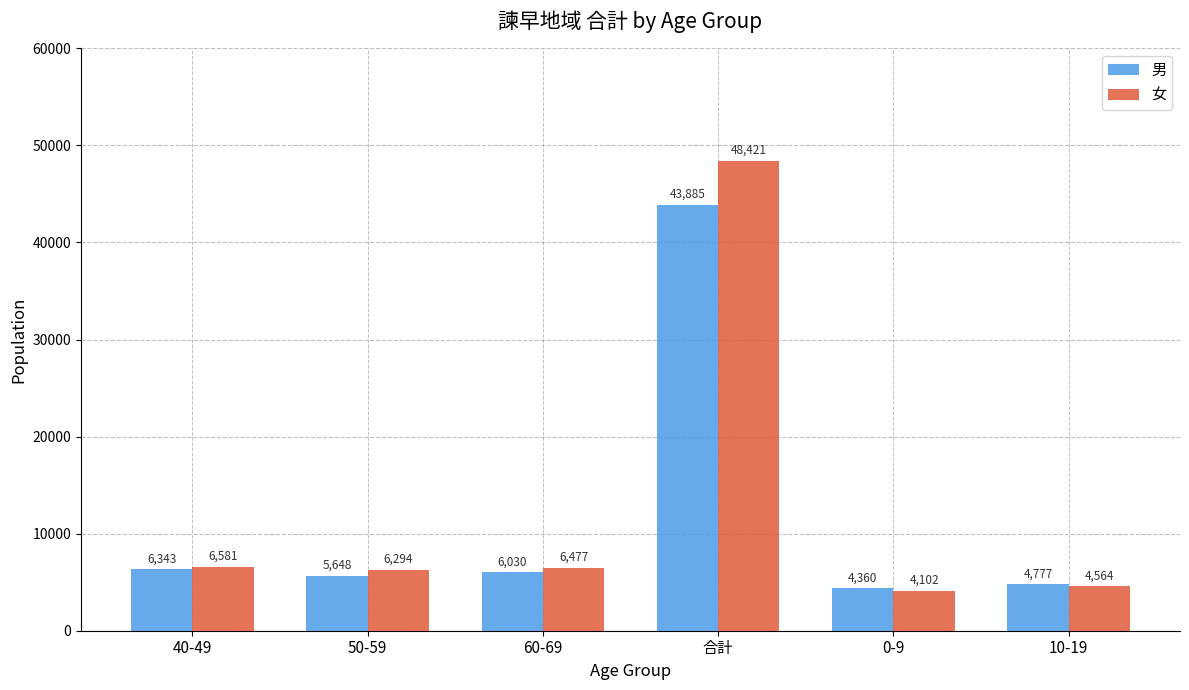

What value does the 男 series have at 合計?

43885